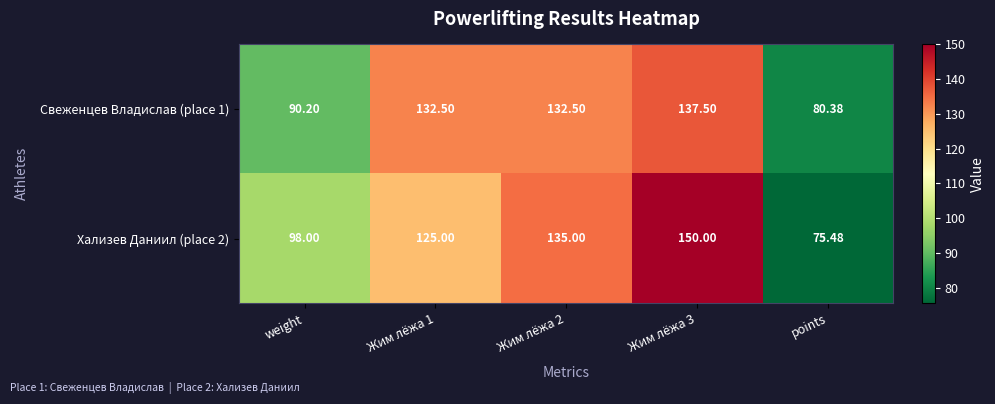

Is the value of Свеженцев Владислав (place 1) at Жим лёжа 1 greater than the value of Хализев Даниил (place 2) at Жим лёжа 3?

No